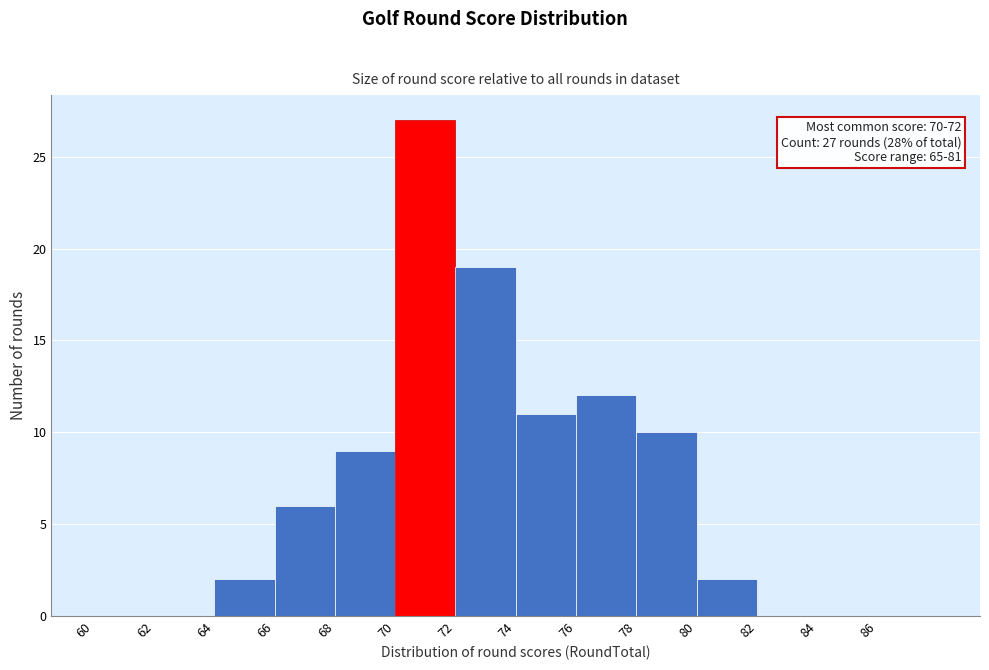

Over which range of the x-axis is the bar tallest?

70 to 72